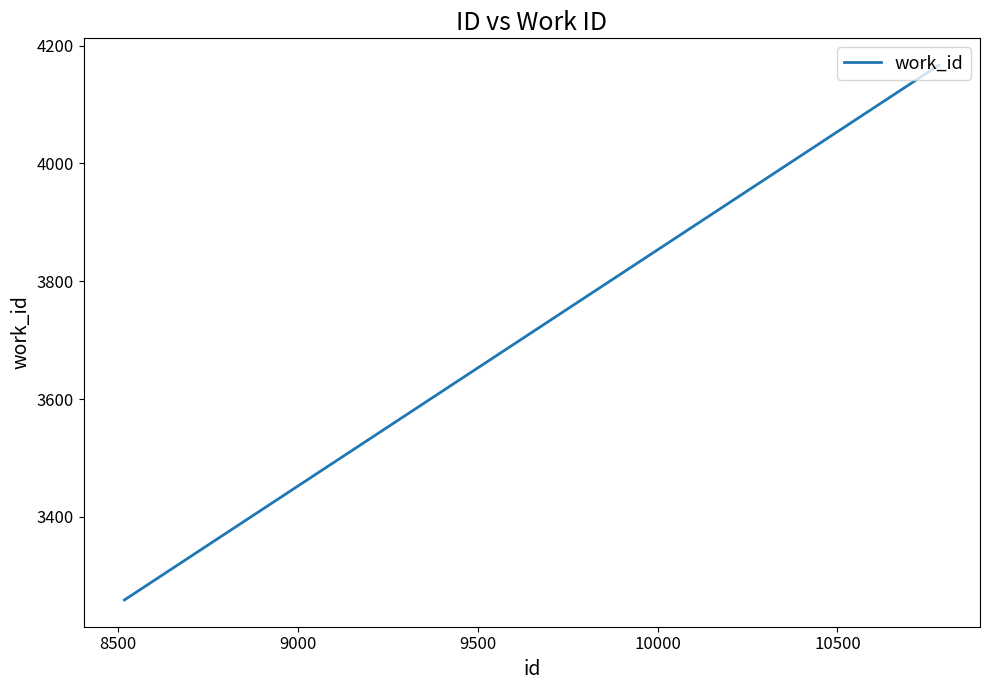

How many lines are shown in the chart?

1